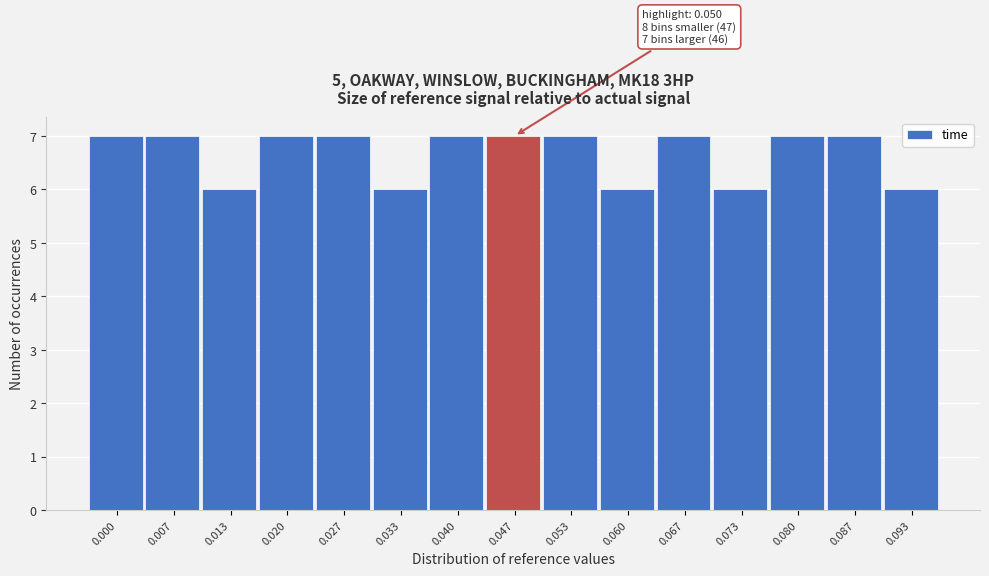

Reading right to left, transcribe all the data shown in this chart.

0.093=6	0.087=7	0.080=7	0.073=6	0.067=7	0.060=6	0.053=7	0.047=7	0.040=7	0.033=6	0.027=7	0.020=7	0.013=6	0.007=7	0.000=7